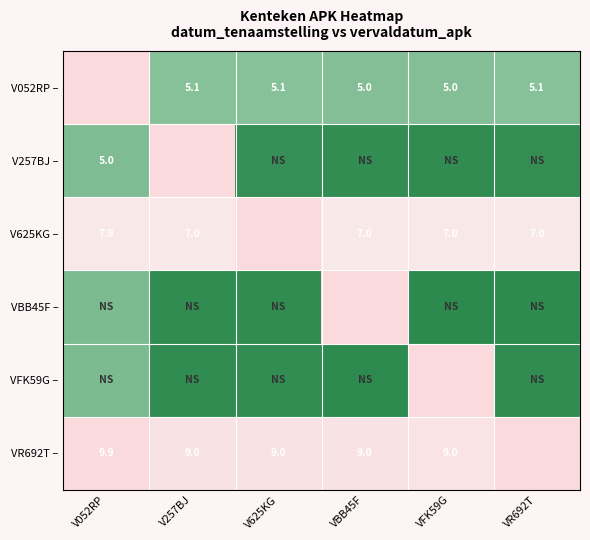

List the labels in order of VFK59G – value, smallest first.

VBB45F, VR692T, V257BJ, V625KG, V052RP, VFK59G